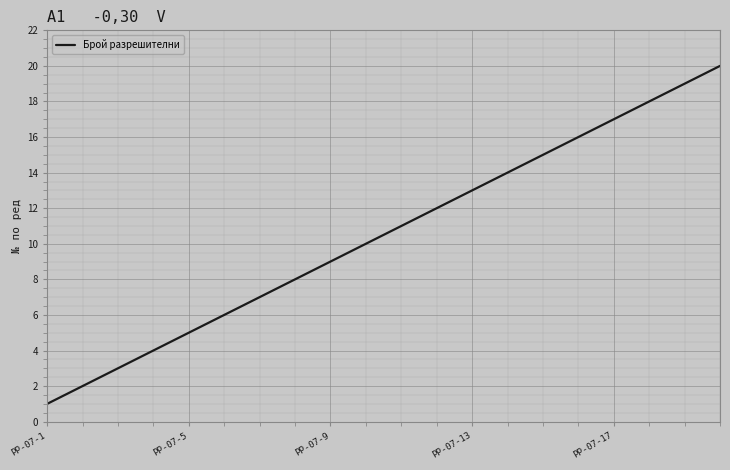

What is the maximum value shown in the chart?

20